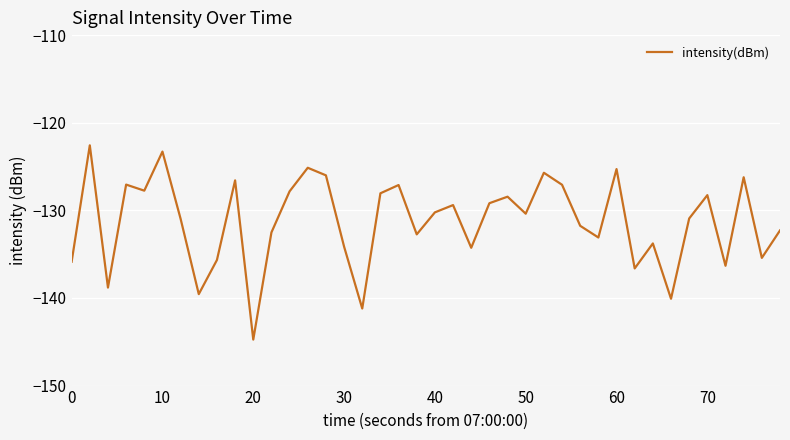

What is the minimum value shown in the chart?

-144.8